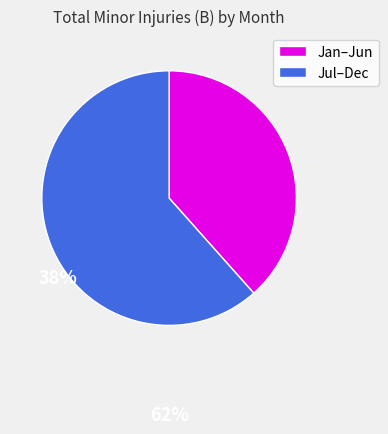

Rank the categories by value from highest to lowest.

Jul–Dec, Jan–Jun